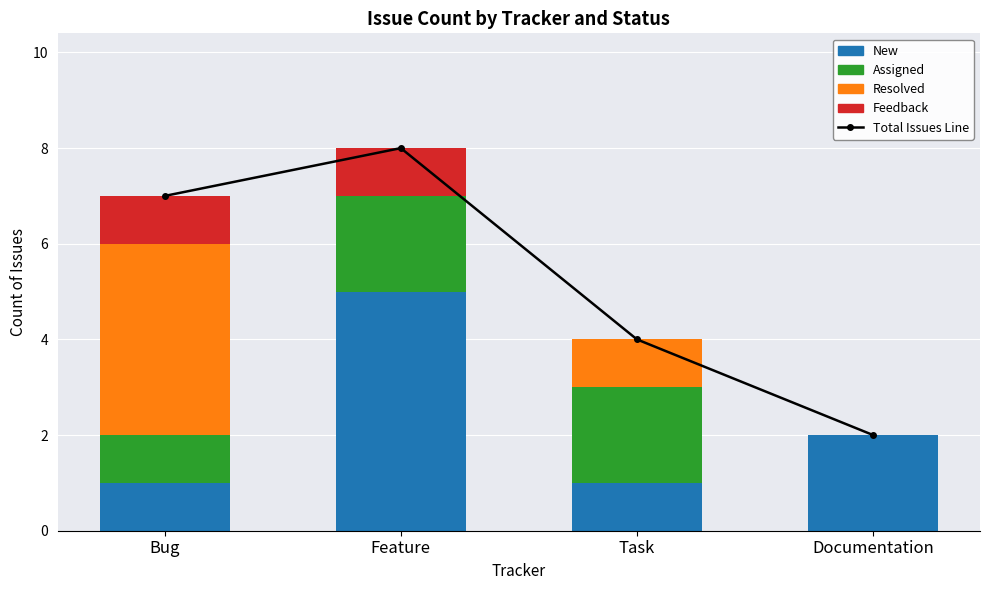

At how many categories does at least one series exceed 1?

4